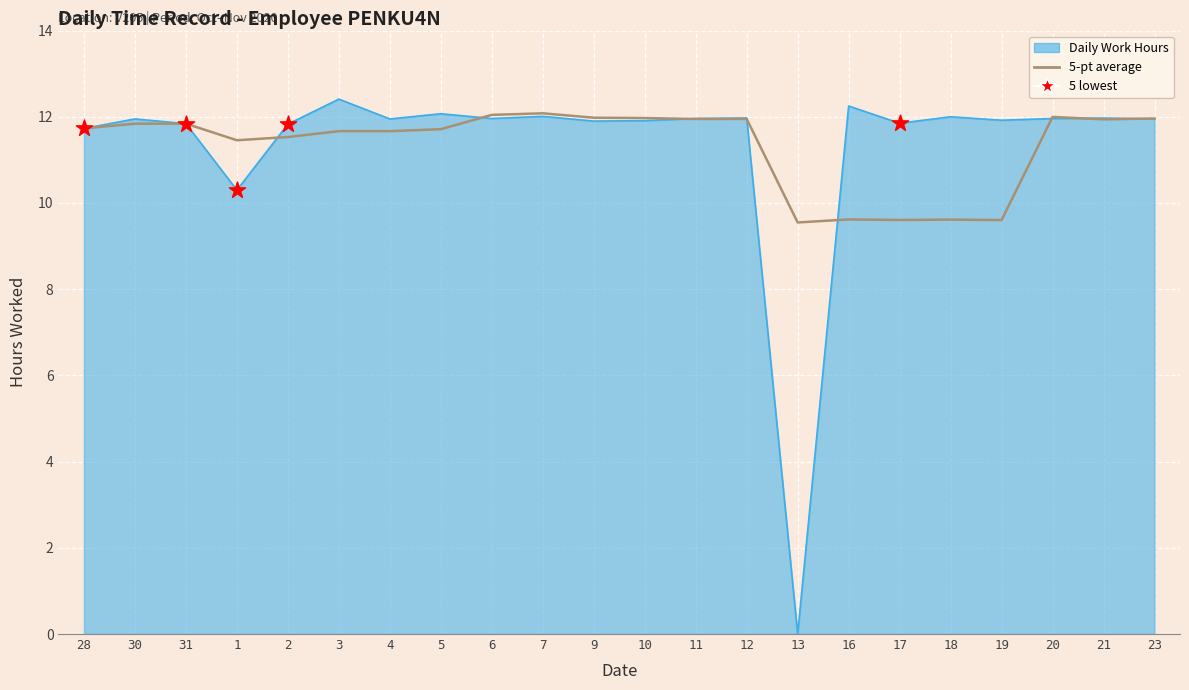

What is the spread (max minus min) of values at 16?

2.6